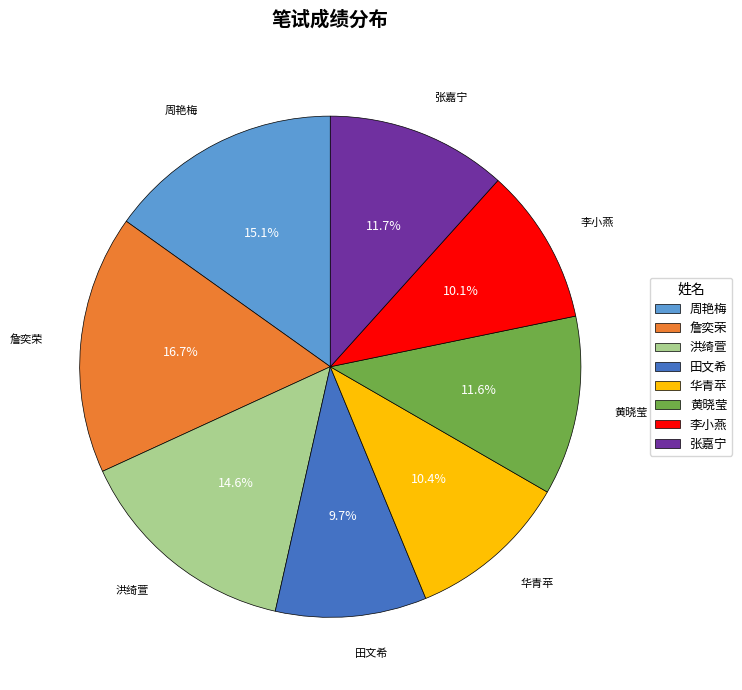

What percentage is NOT represented by 周艳梅?

84.9%